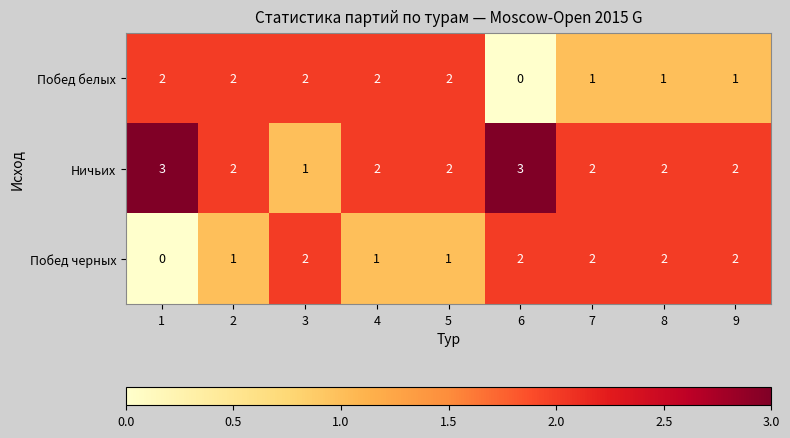

What is the total value across all series at 4?

5